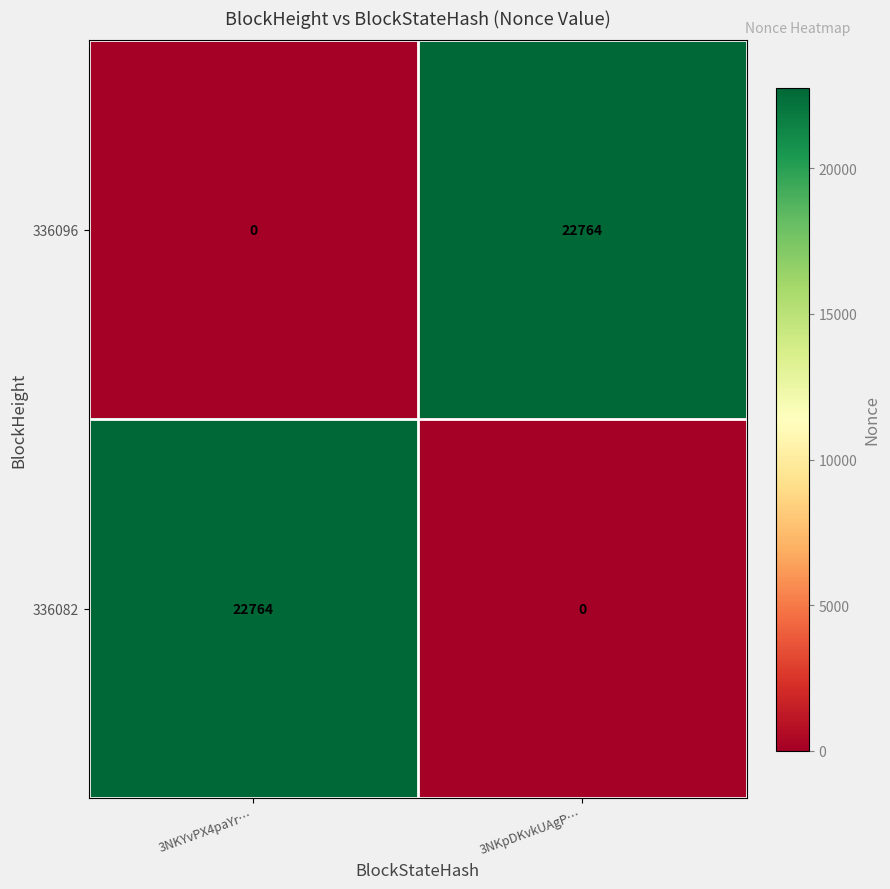

What is the difference between the 336082 values at 3NKpDKvkUAgP… and 3NKYvPX4paYr…?

22764